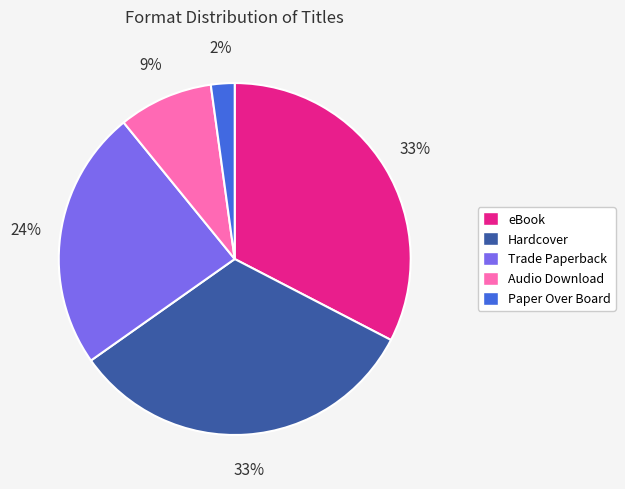

To the nearest percent, what percentage of the pie is Paper Over Board?

2%